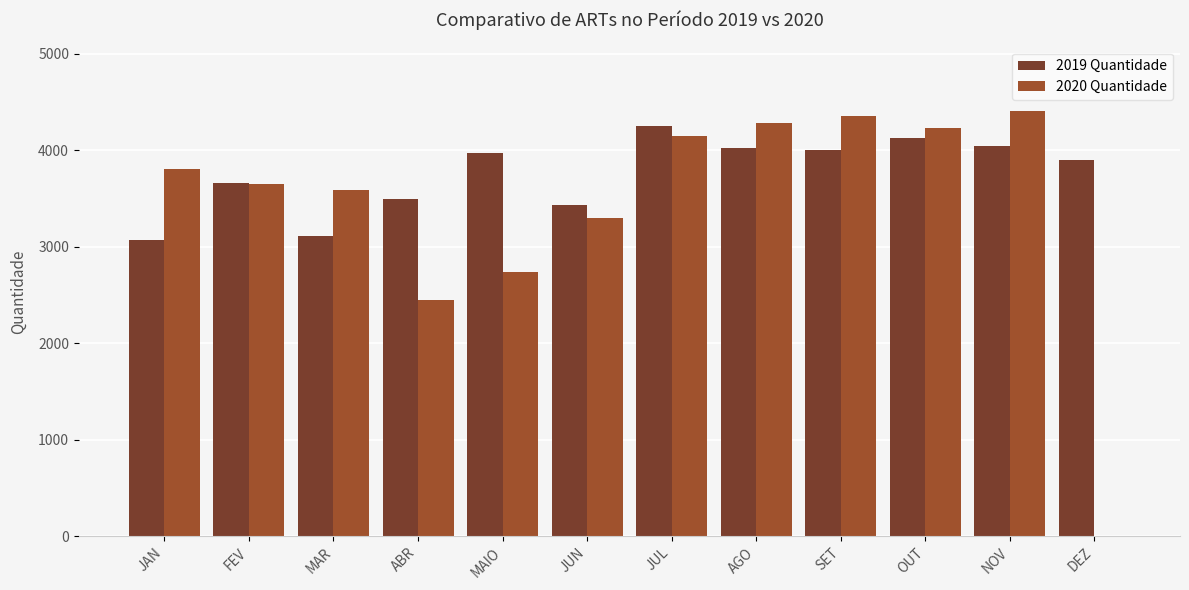

What are all the series names shown in the legend?

2019 Quantidade, 2020 Quantidade